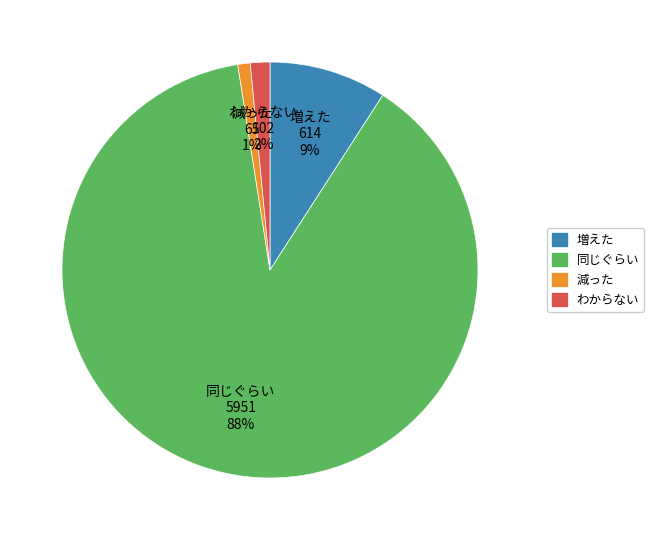

How many slices are in this pie chart?

4